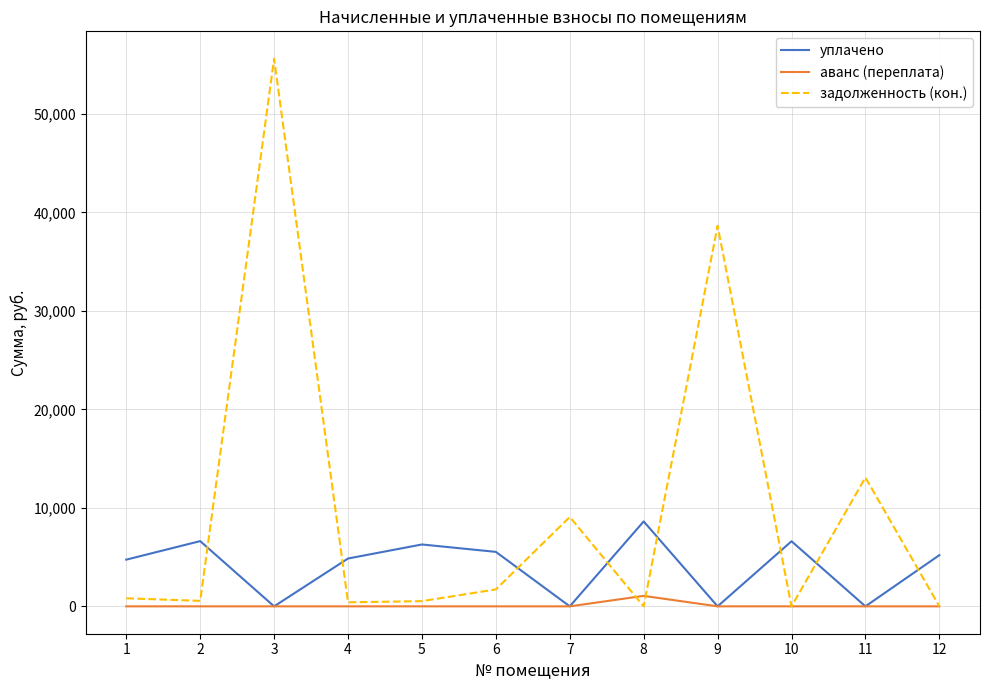

List the series in order of their overall mean, highest first.

задолженность (кон.), уплачено, аванс (переплата)